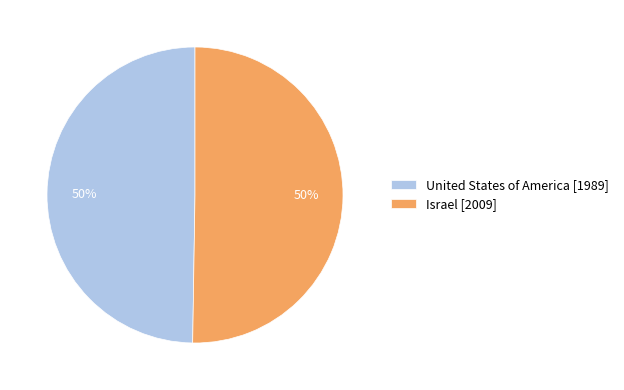

How many segments does this pie chart have?

2